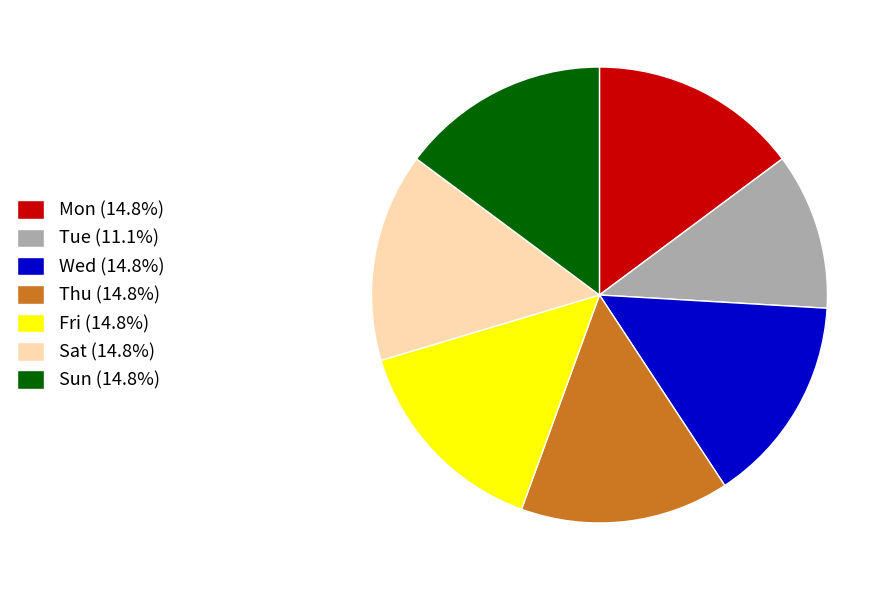

Which category has the smallest portion of the pie?

Tue